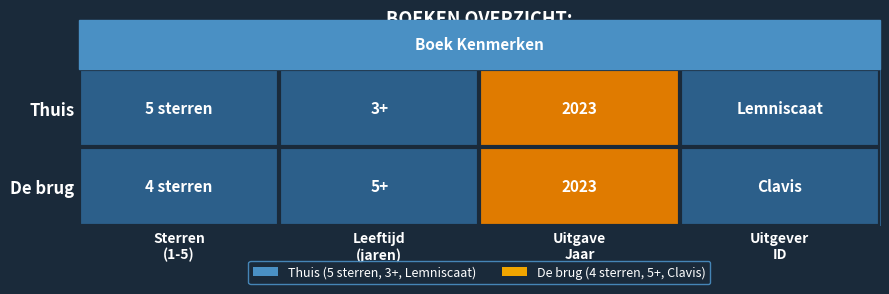

Rank the categories by Thuis value from highest to lowest.

Uitgave Jaar, Sterren (1-5), Leeftijd (jaren), Uitgever ID